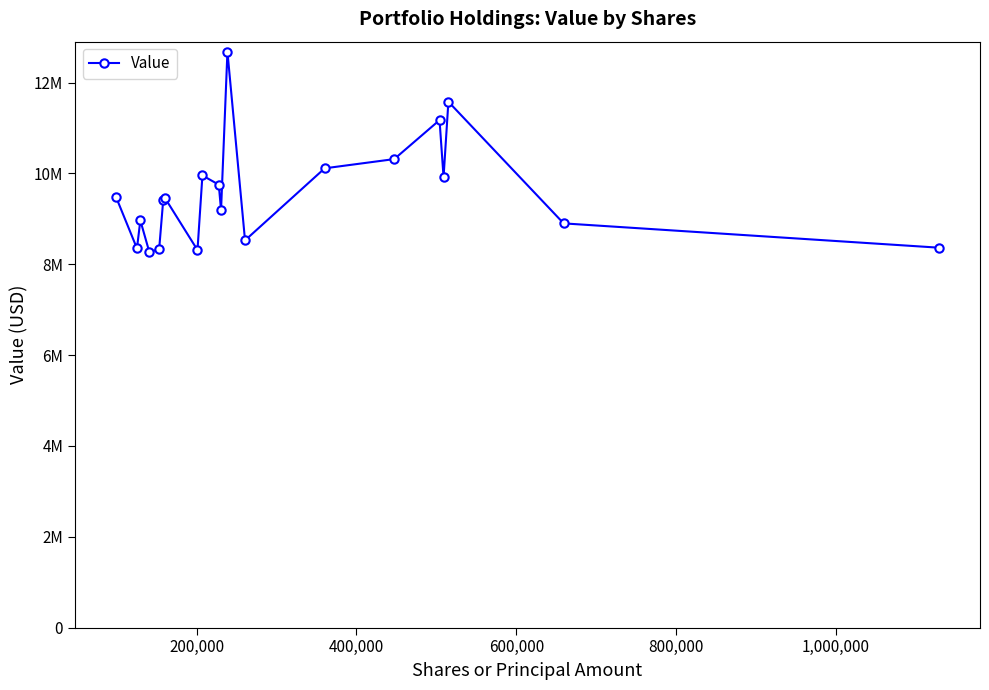

What is the value of the 15th point from the left?

10314000